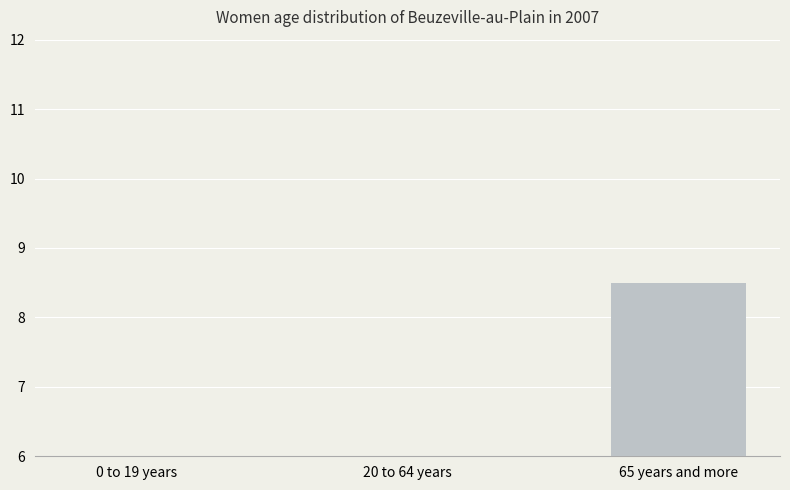

What is the greatest value displayed?

8.5